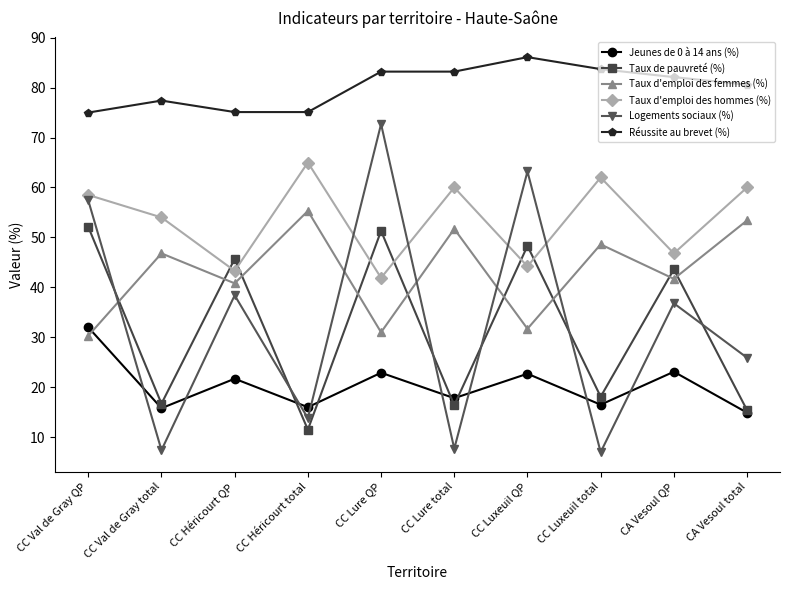

Is it true that Réussite au brevet (%) equals 132.0 at CC Luxeuil QP?

False